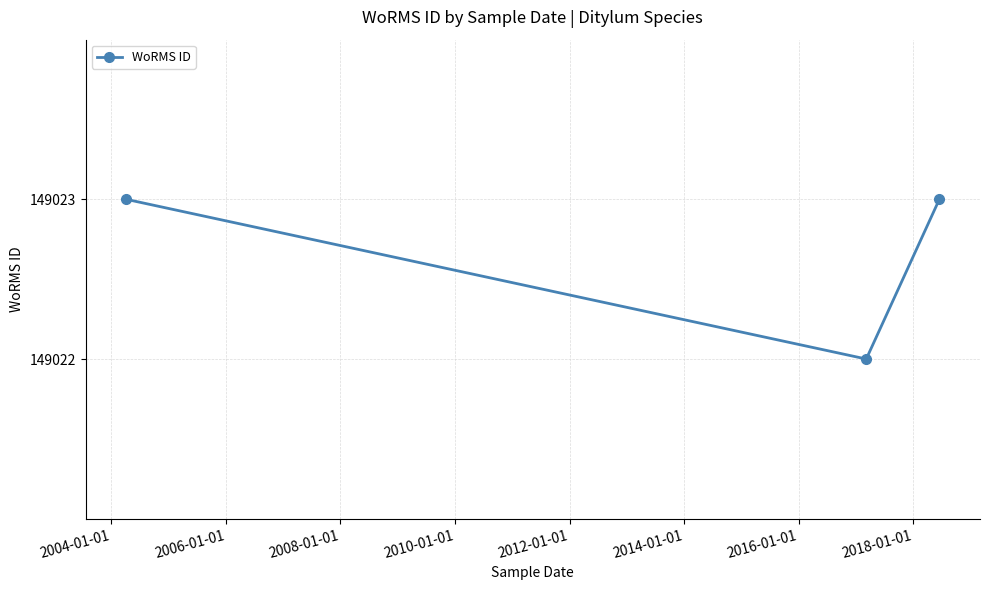

What is the sum of all values?

447068